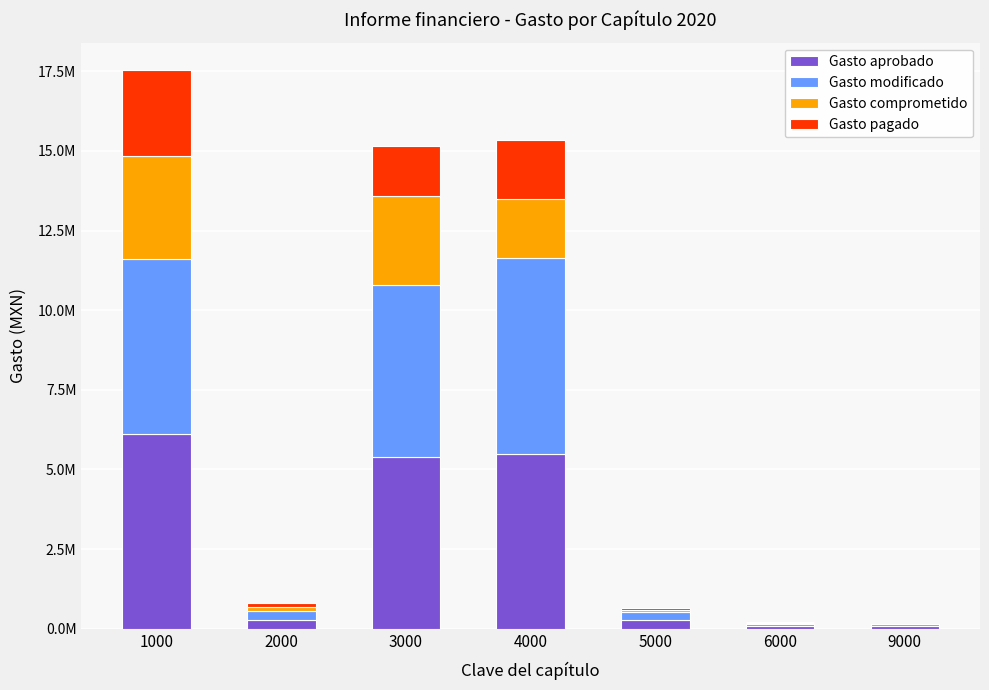

Is it true that Gasto aprobado equals 6114190.3 at 1000?

True